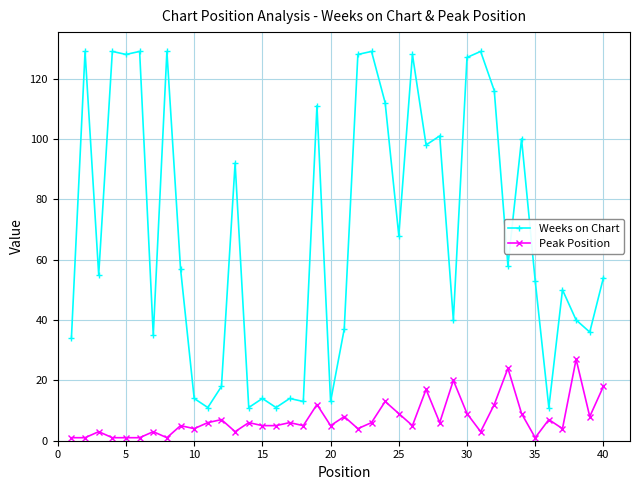

True or false: Weeks on Chart and Peak Position intersect in this chart.

False